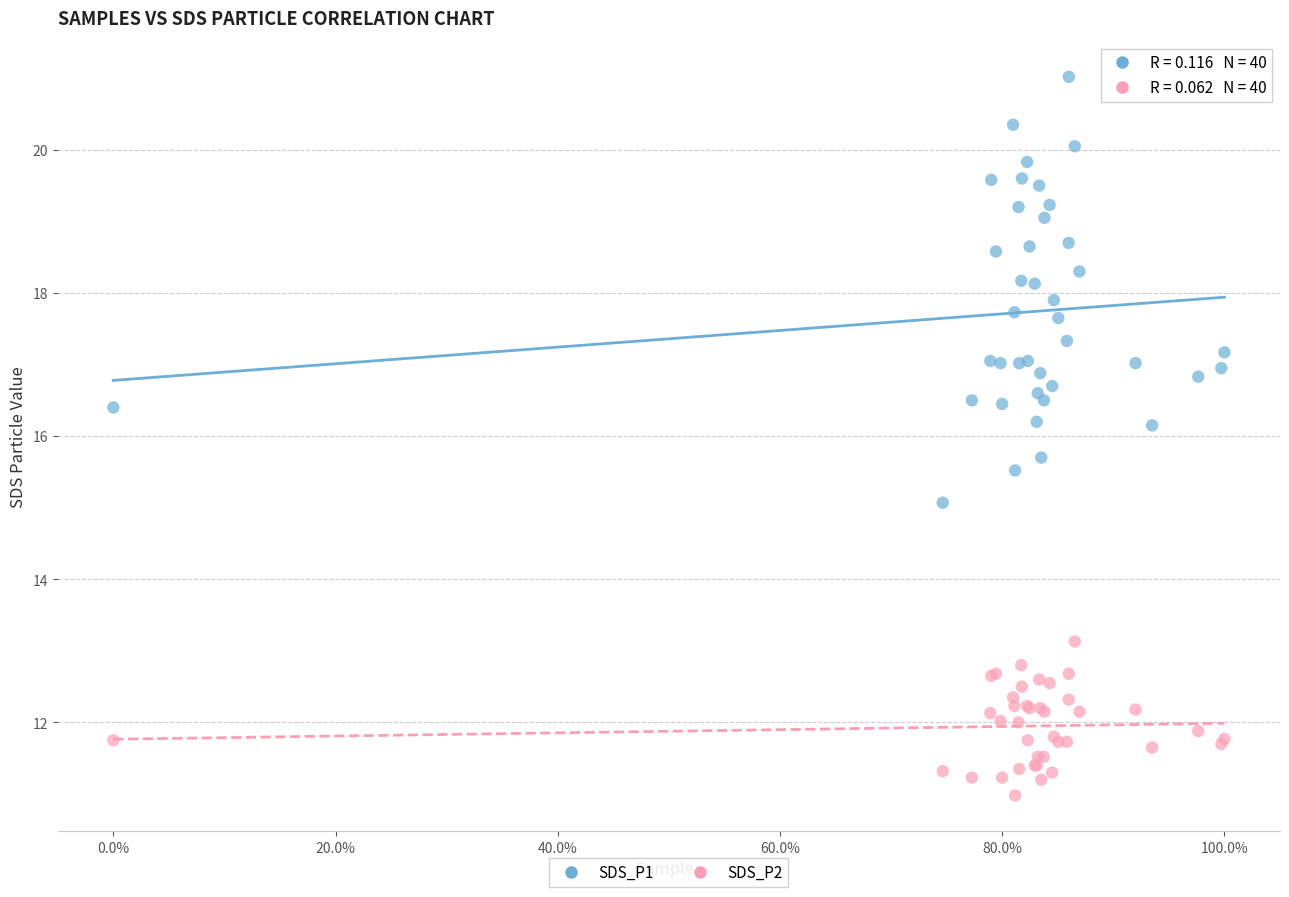

Which series reaches the maximum Y coordinate?

SDS_P1